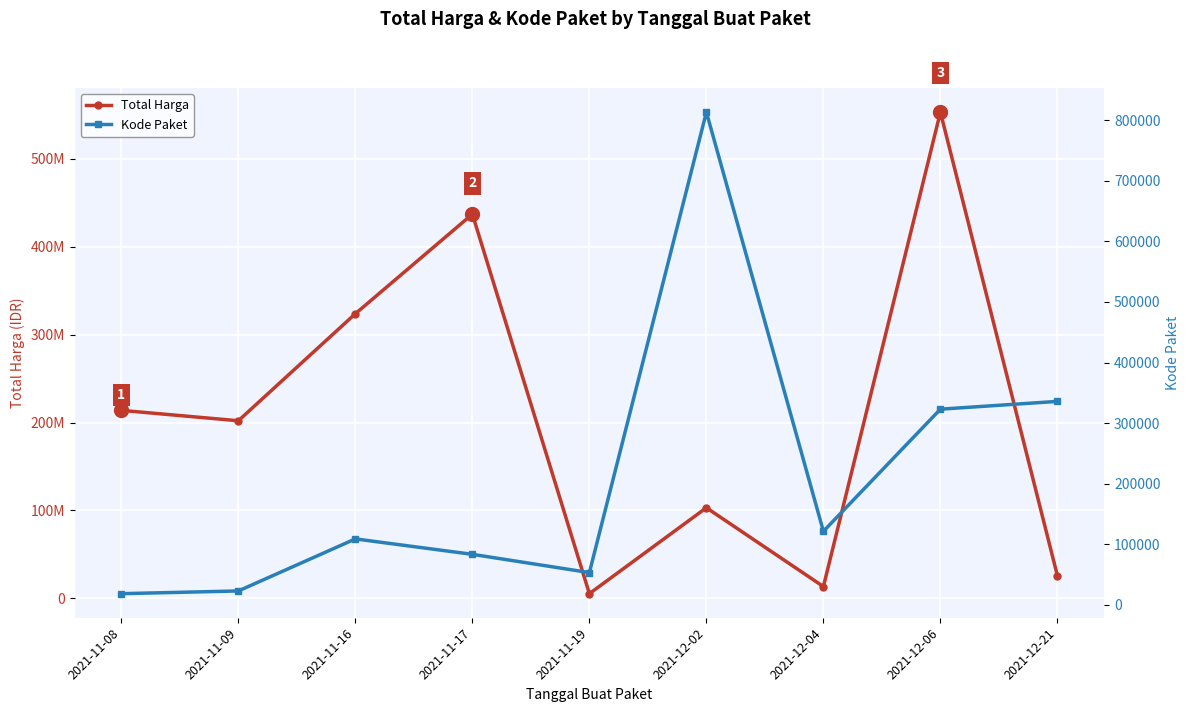

What is the value of the Total Harga point at the 7th from the left?

13345000